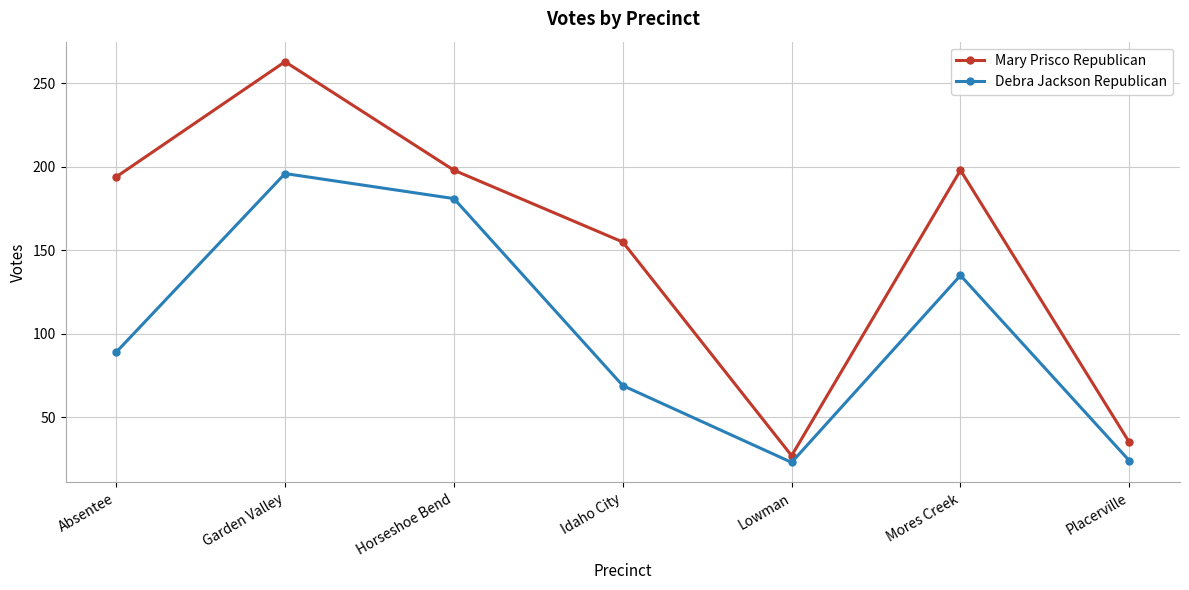

What is the sum of all Mary Prisco Republican values?

1070